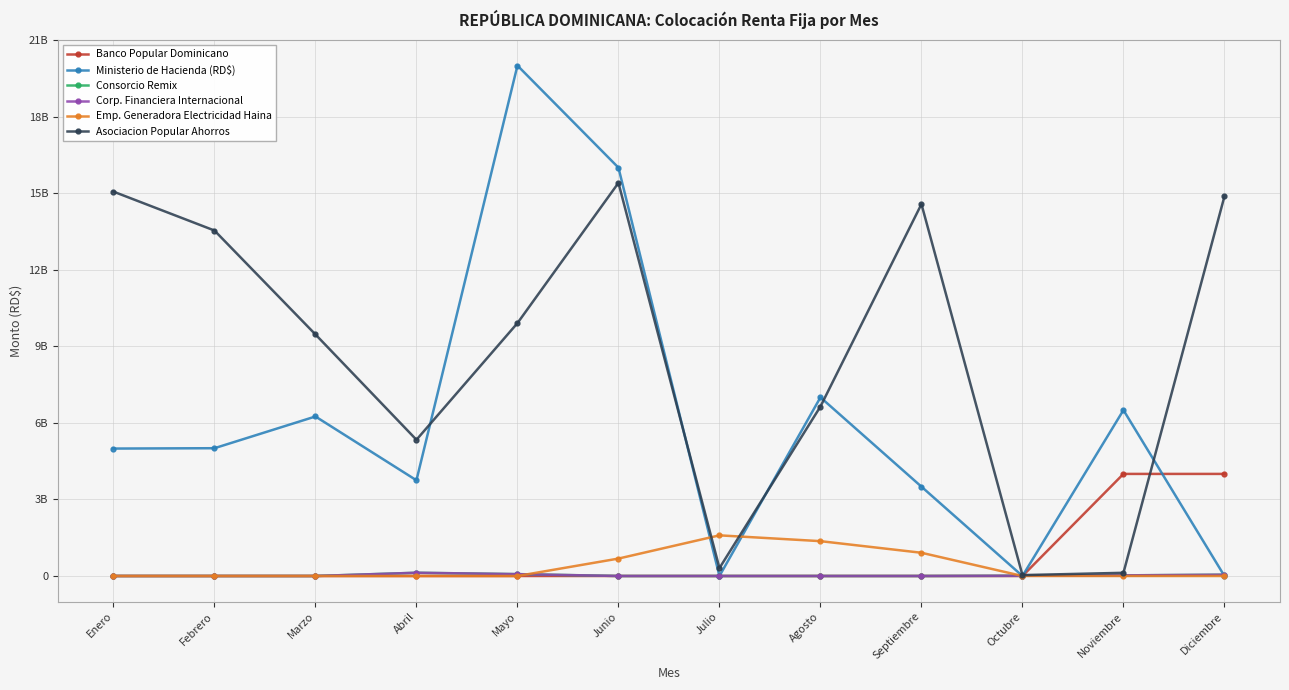

How many interior local peaks does the Emp. Generadora Electricidad Haina series have?

1